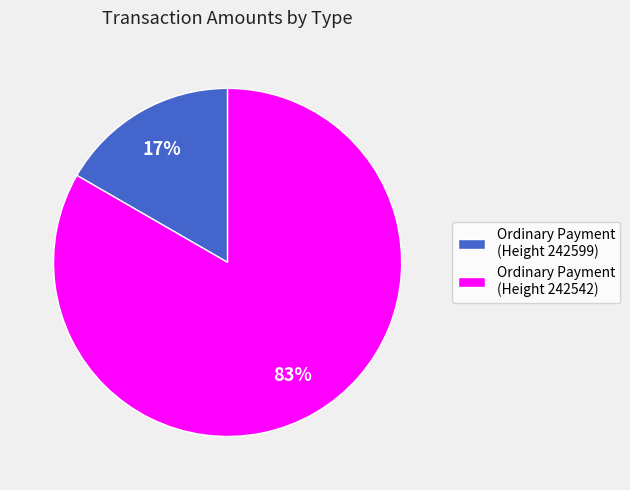

Which slice is the smallest?

Ordinary Payment (Height 242599)